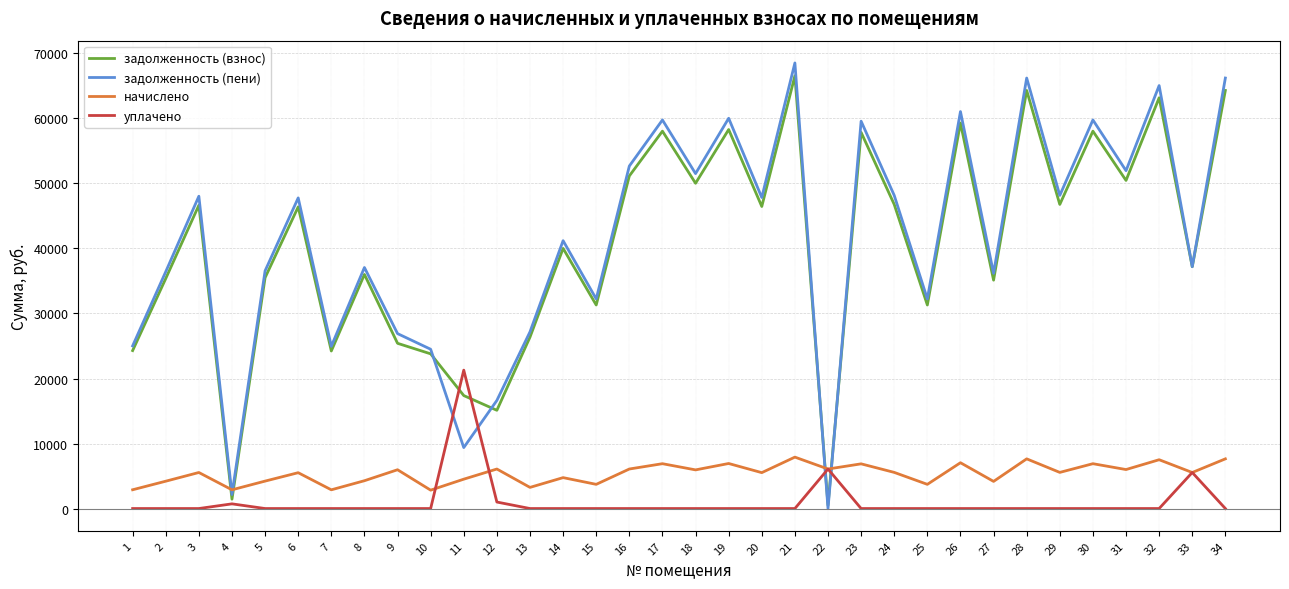

The value of уплачено at 15 is 13895.7. True or false?

False